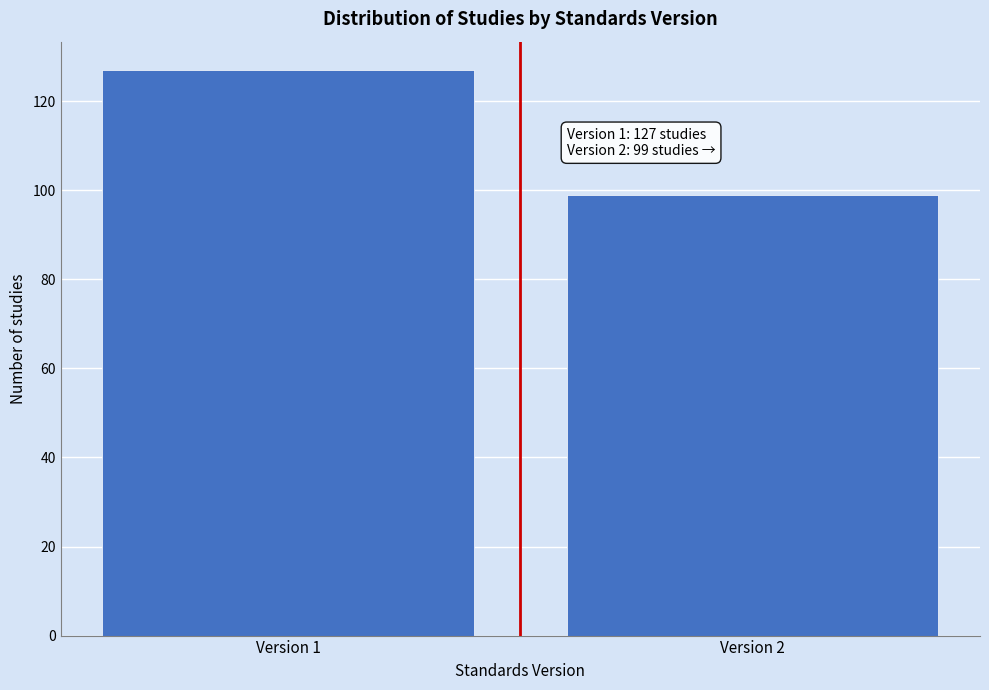

Reading left to right, what are all the values shown in this chart?

127	99